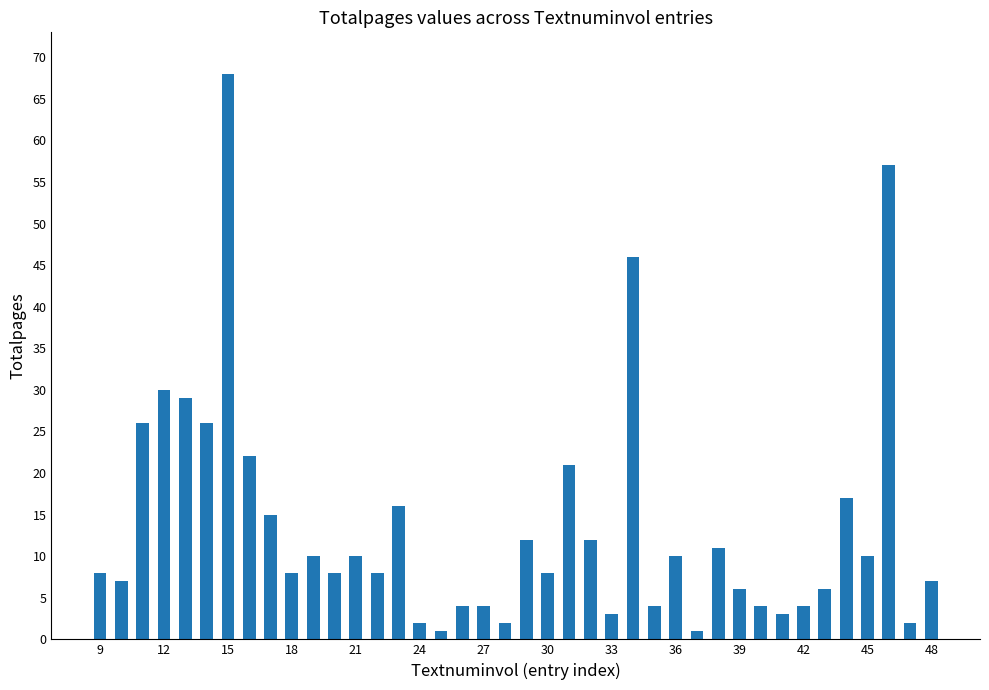

Reading left to right, list all the values displayed in this chart.

8	7	26	30	29	26	68	22	15	8	10	8	10	8	16	2	1	4	4	2	12	8	21	12	3	46	4	10	1	11	6	4	3	4	6	17	10	57	2	7